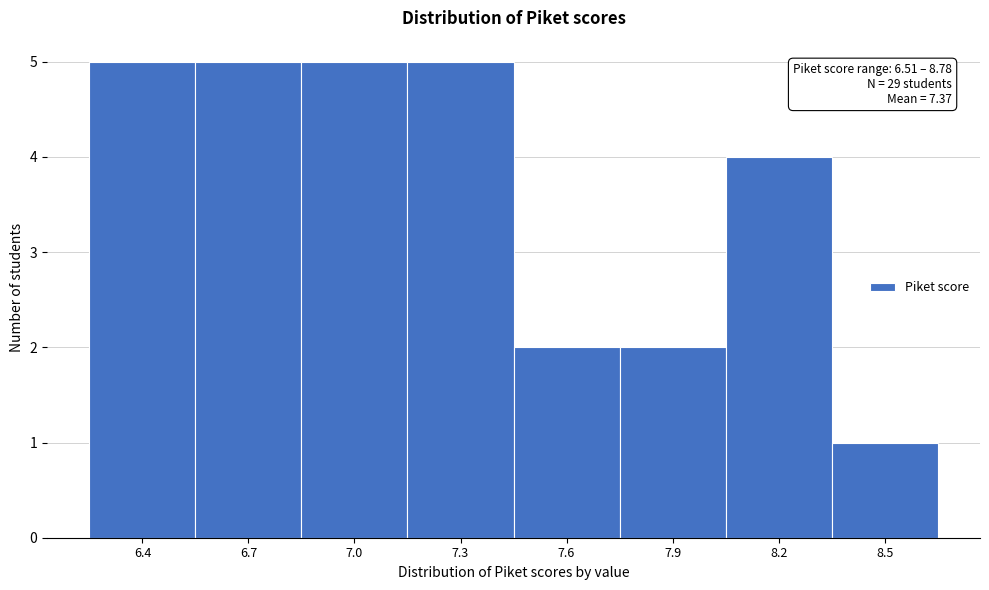

Reading right to left, extract all data points from this chart.

8.5=1	8.2=4	7.9=2	7.6=2	7.3=5	7.0=5	6.7=5	6.4=5